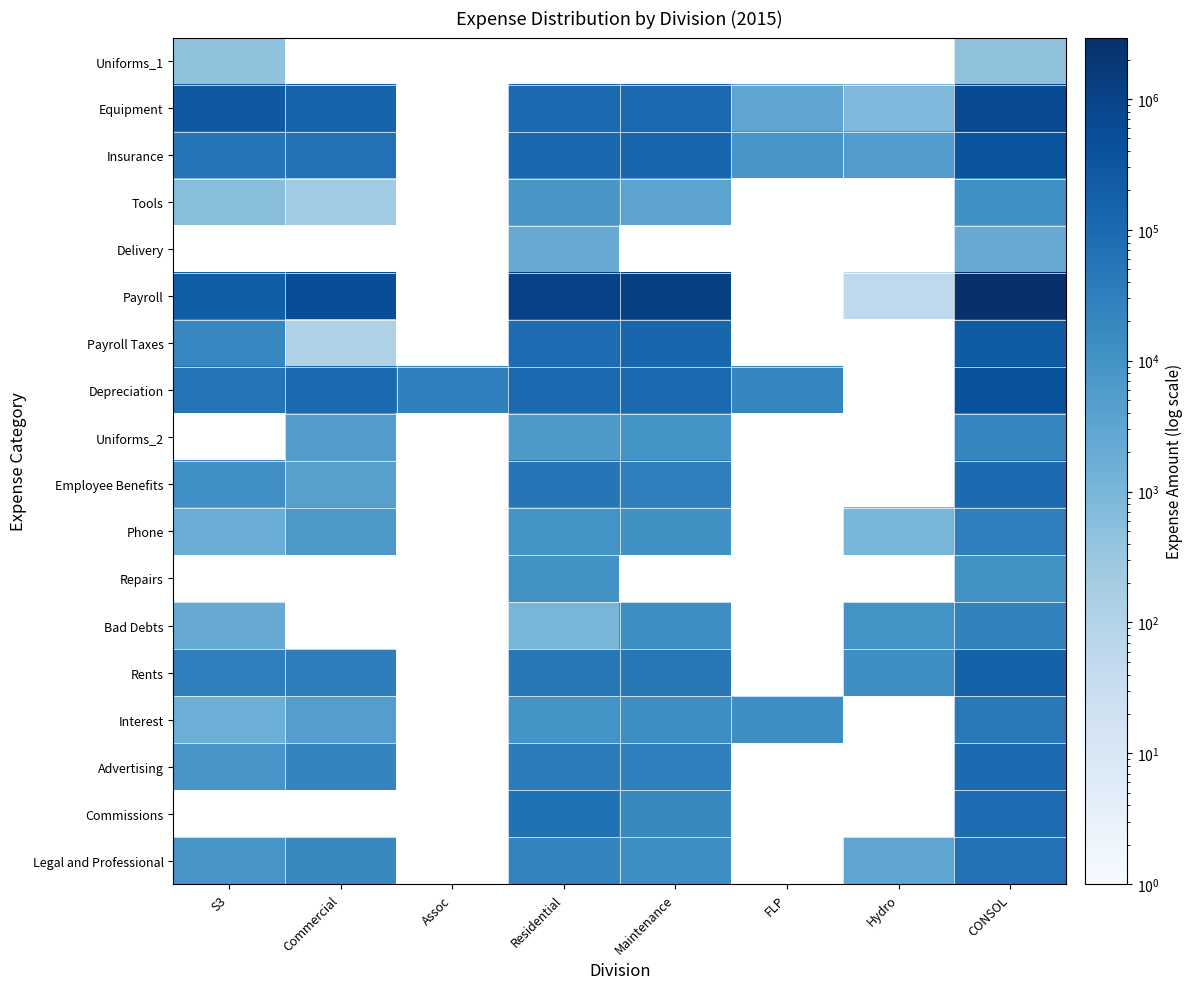

The value of Phone at Commercial is 9429.7. True or false?

False